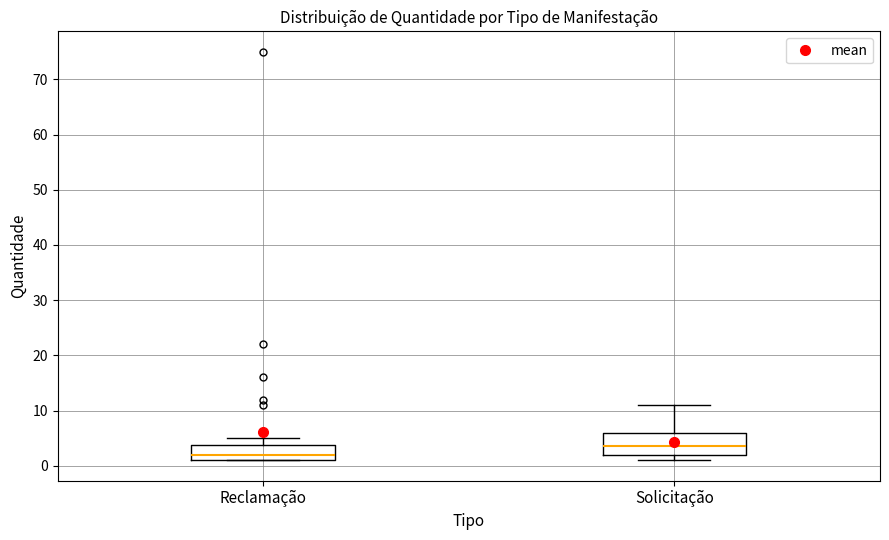

Reading left to right, transcribe this box plot: for each box, give where its median line is, the range the box spans, and where its two whiskers end, as read against the y-axis. The values are not printed on the chart, so give them approximately, as read against the axis.

Reclamação: median 2, box 1 to 4, whiskers 1 to 5
Solicitação: median 4, box 2 to 6, whiskers 1 to 11